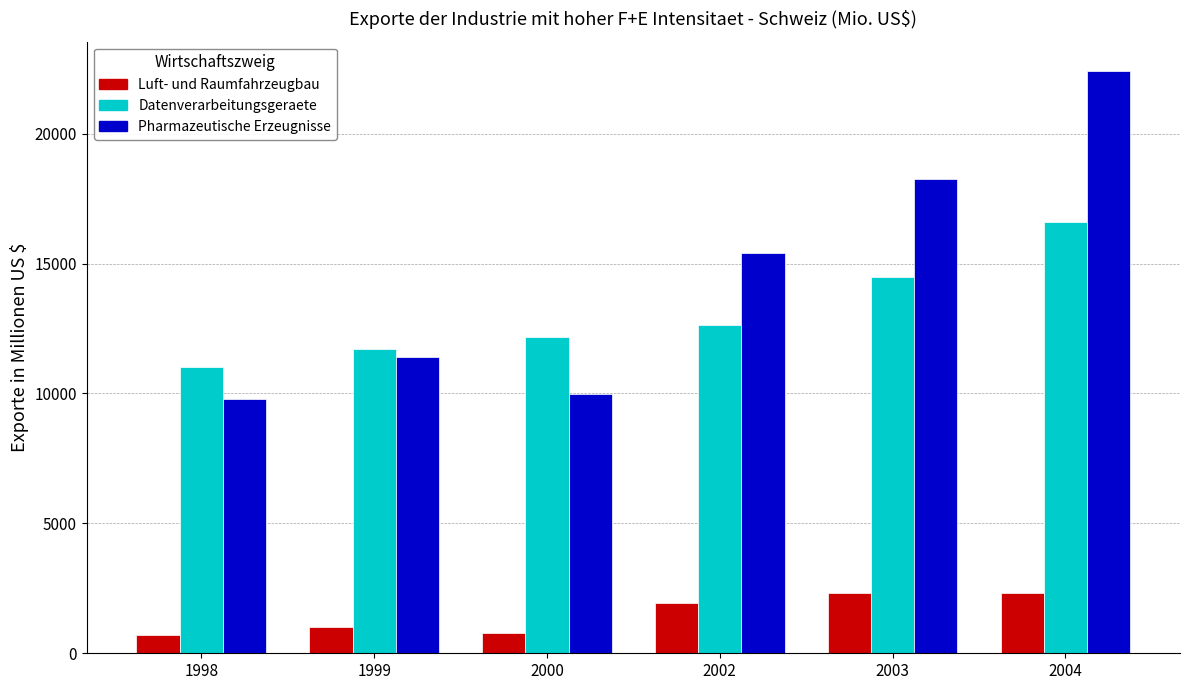

What is the spread (max minus min) of values at 2004?

20095.2